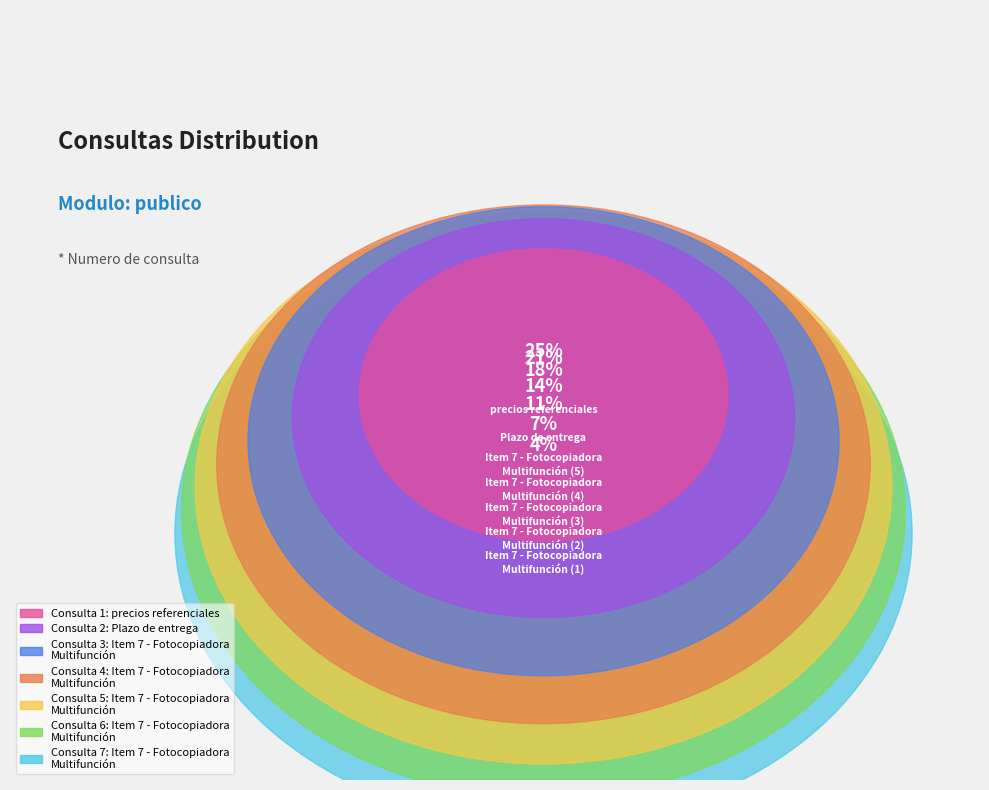

Is the sum of Item 7 - Fotocopiadora
Multifunción (1) and Item 7 - Fotocopiadora
Multifunción (2) greater than half?

No